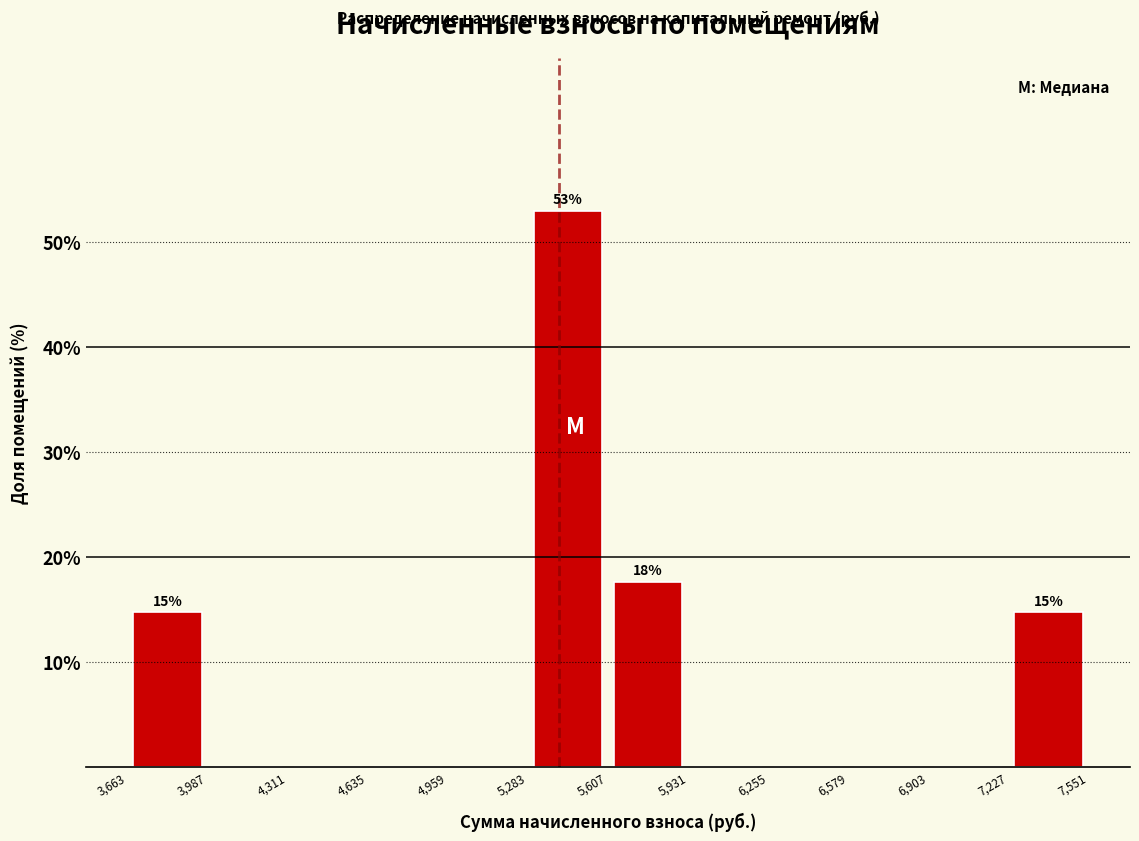

Over which range of the x-axis is the bar tallest?

5,283 to 5,607